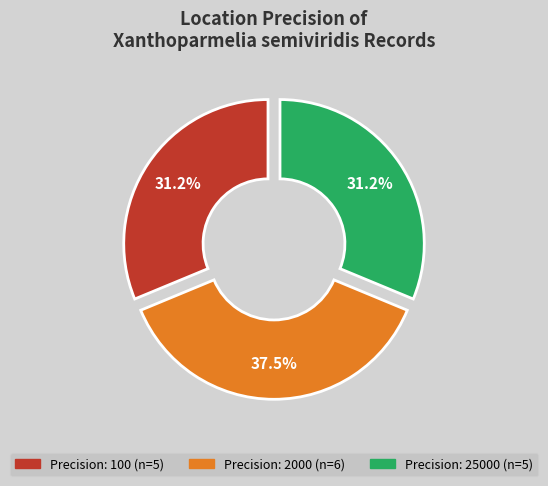

Is there any slice that represents more than half of the pie?

No